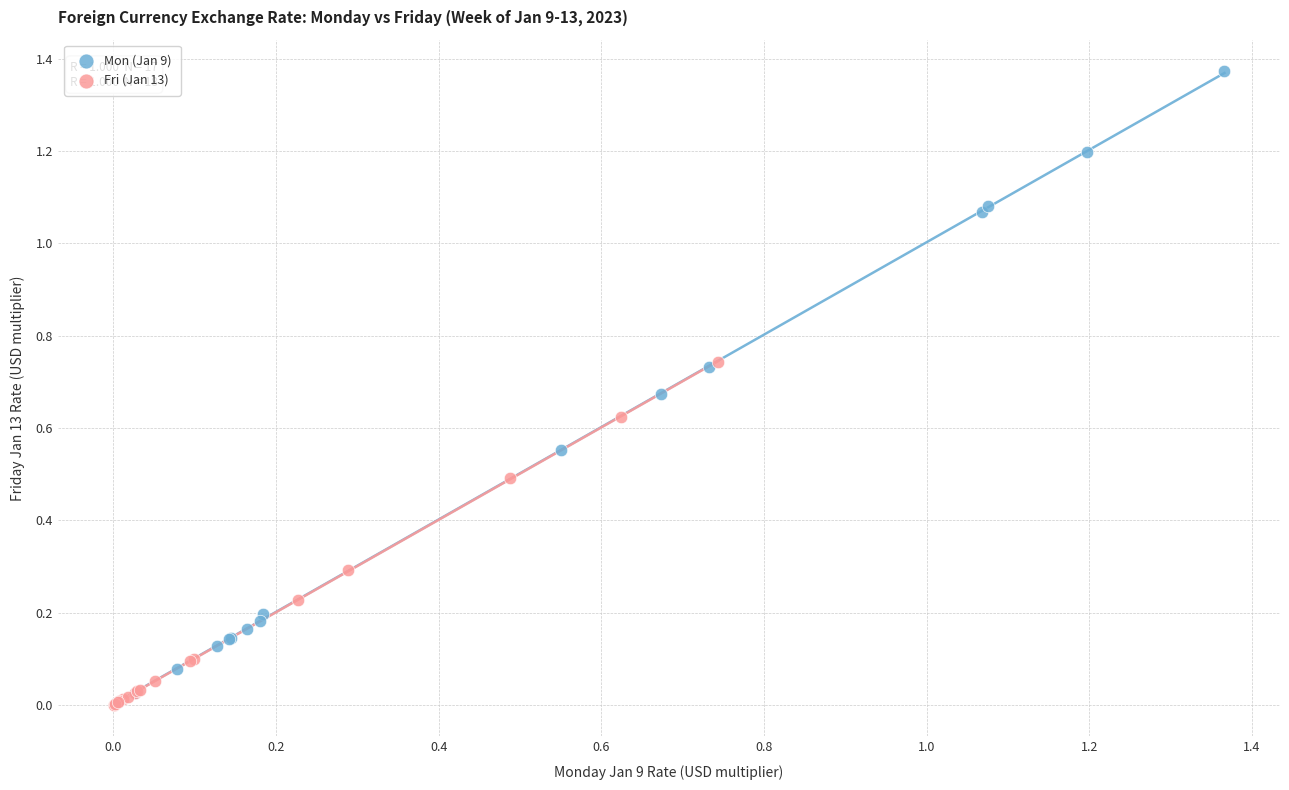

What are all the series names shown in the legend?

Mon (Jan 9), Fri (Jan 13)